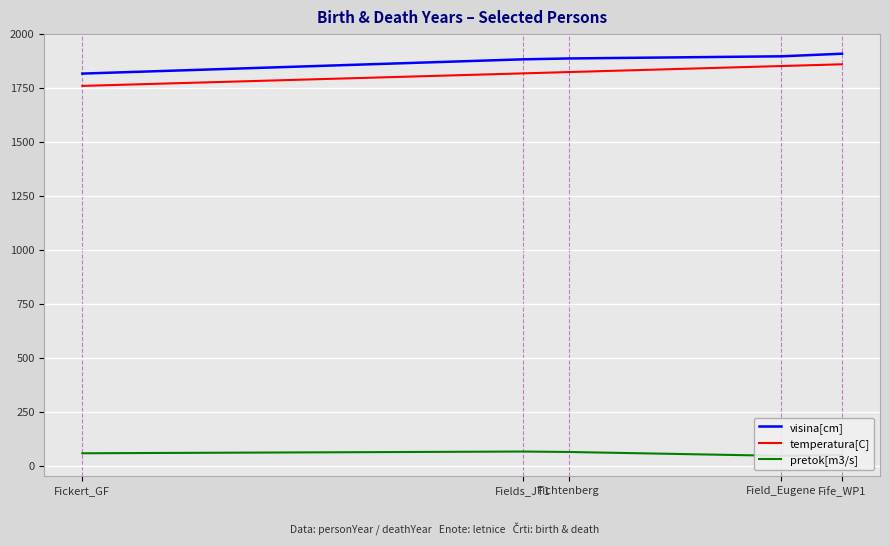

What position from the right is Fichtenberg?

3